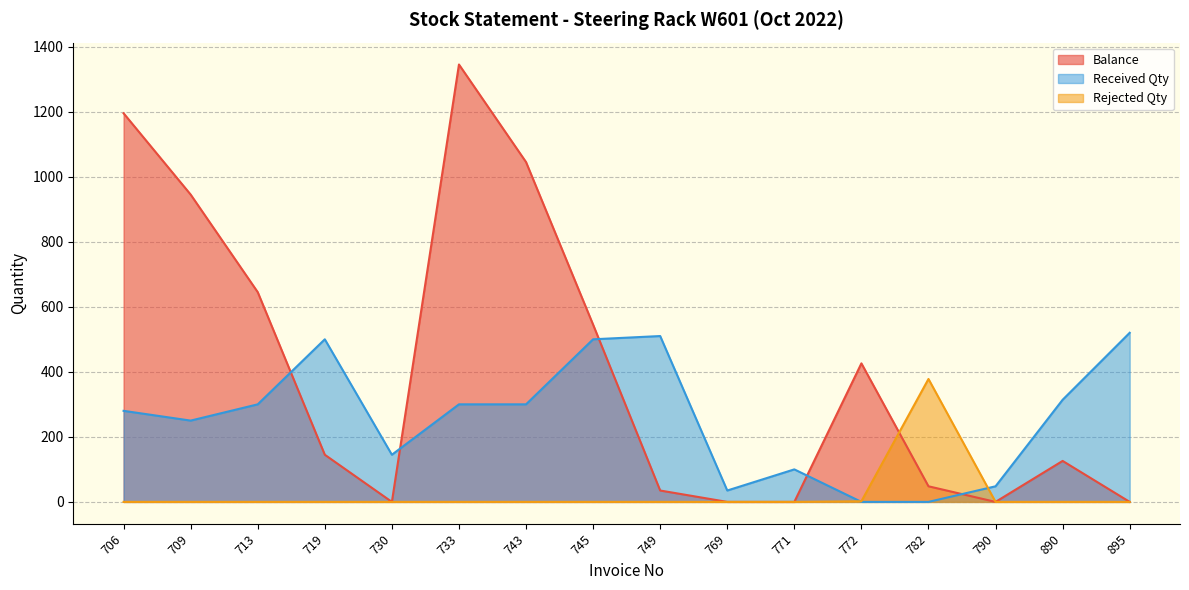

What is the spread (max minus min) of values at 743?

1045